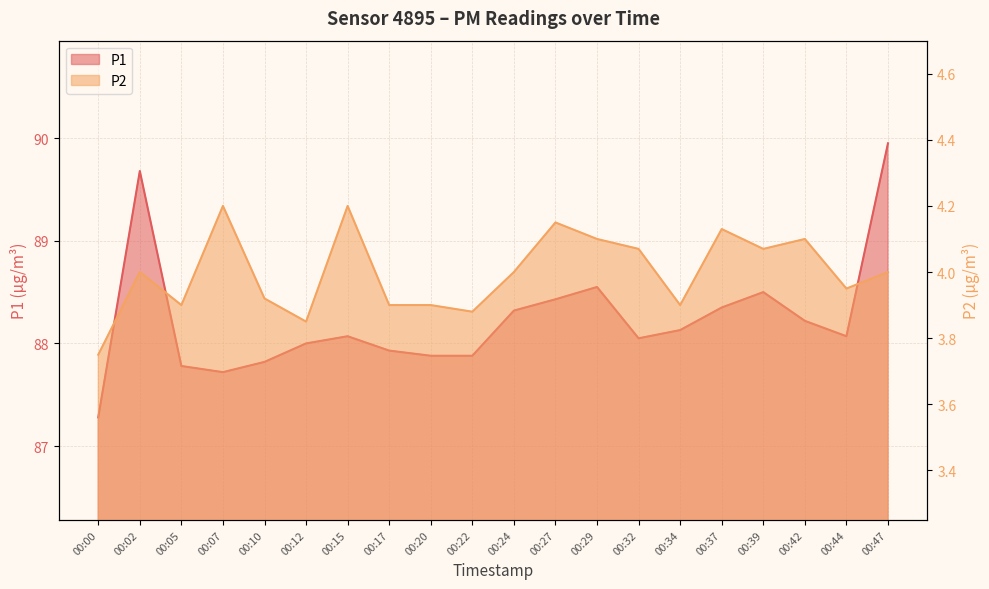

The value of P1 at 00:20 is 37.4. True or false?

False